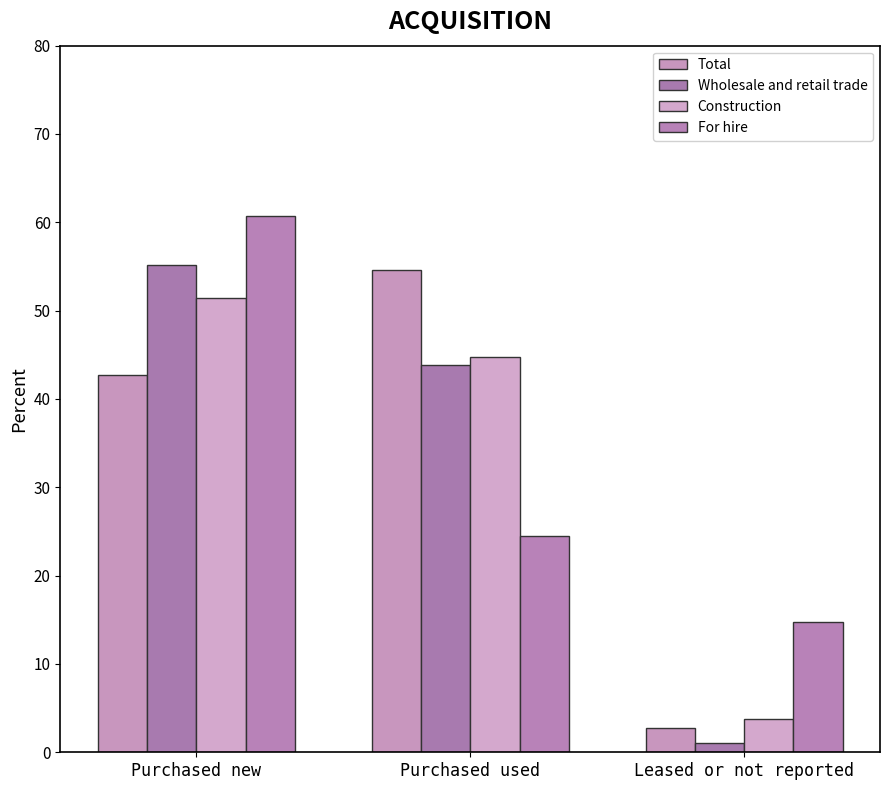

Where does the Construction series first go above 44?

Purchased new